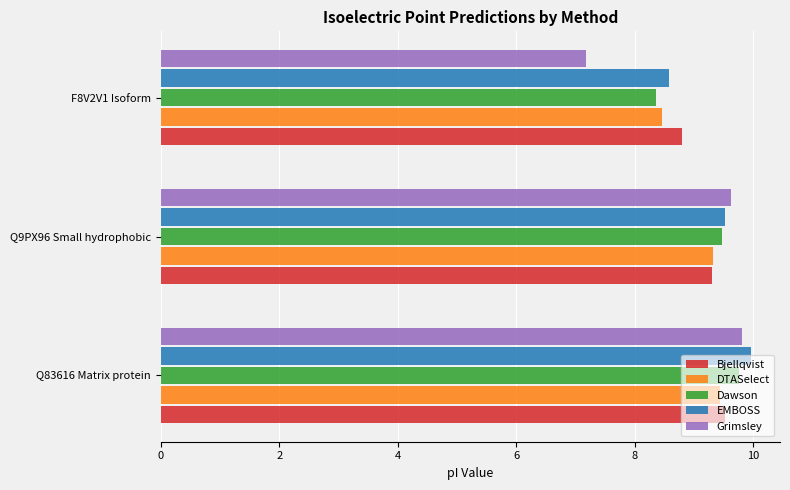

Count the Bjellqvist values in the range 8 to 9.

1